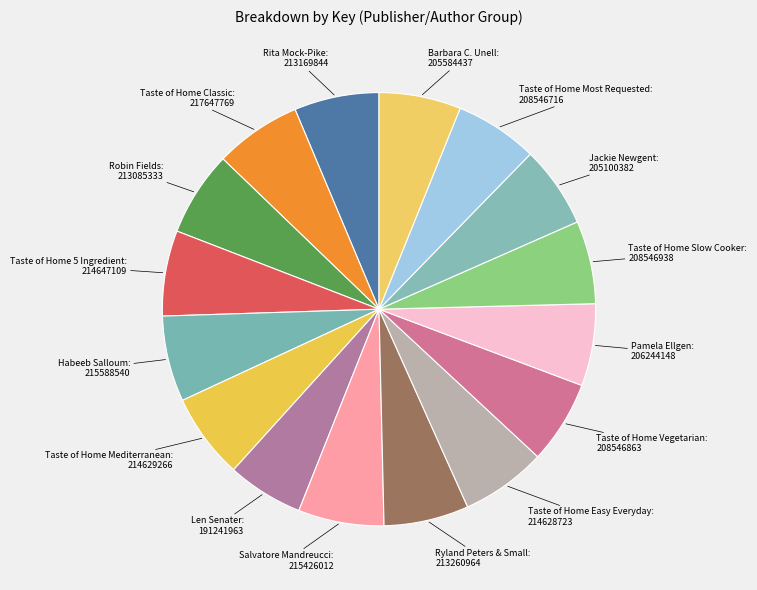

Which has a higher value, Ryland Peters & Small or Len Senater?

Ryland Peters & Small